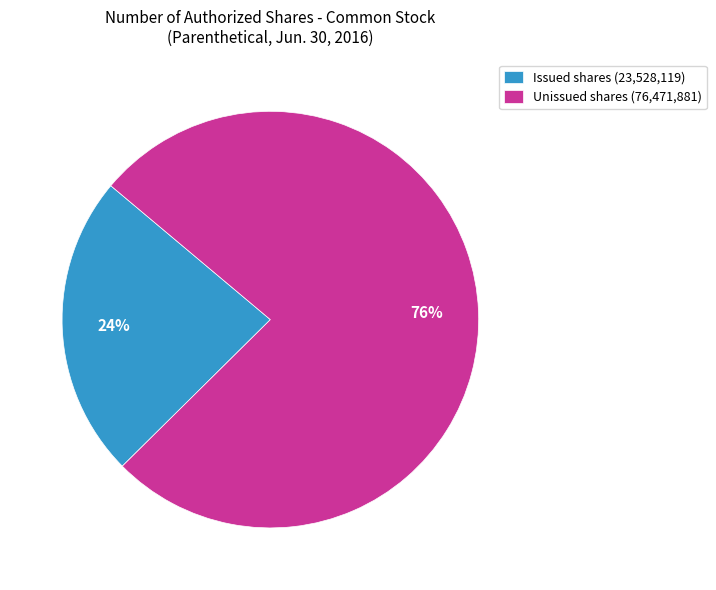

The Unissued shares (76,471,881) slice represents 65% of the pie. True or false?

False